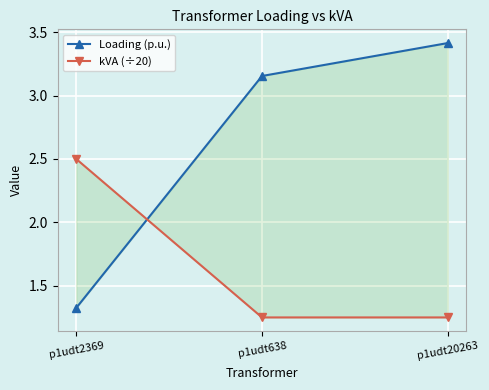

How many data points does each series have?

3